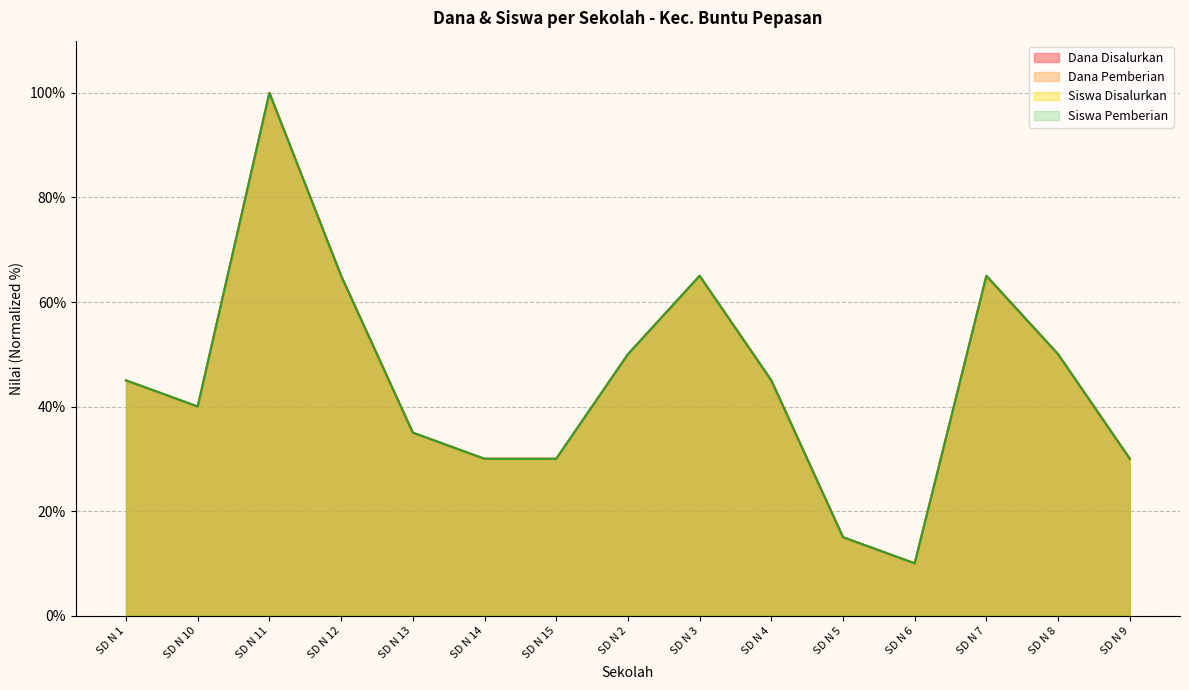

True or false: Siswa Pemberian and Dana Disalurkan intersect in this chart.

False